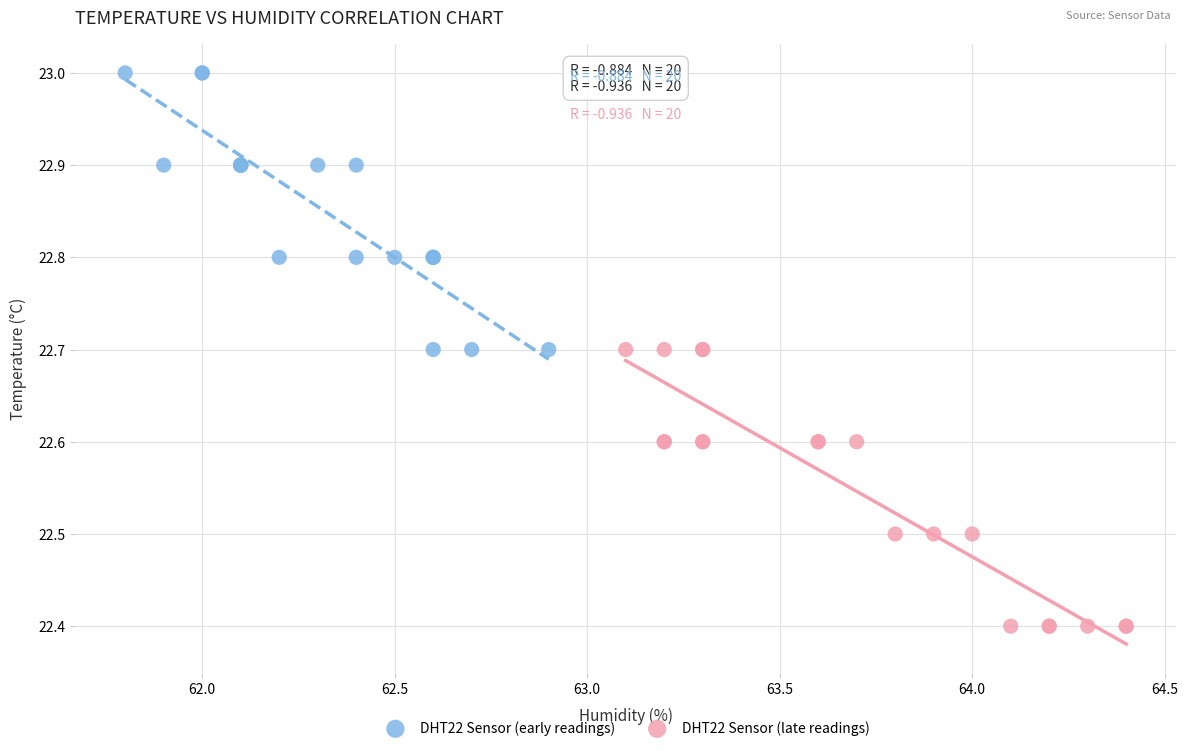

Which series contains the lowest Y value?

DHT22 Sensor (late readings)